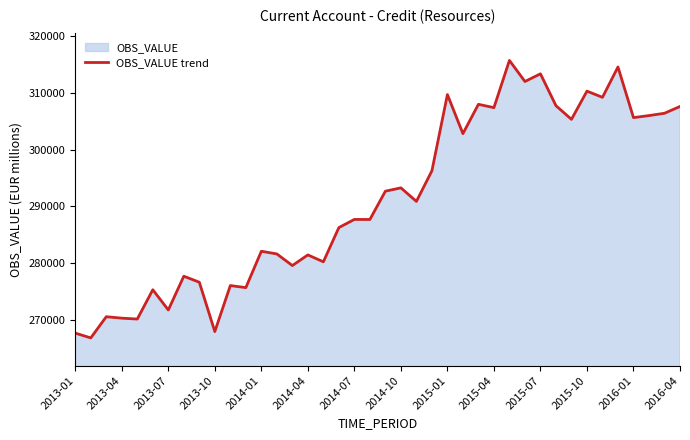

What is the smallest value displayed?

266912.4